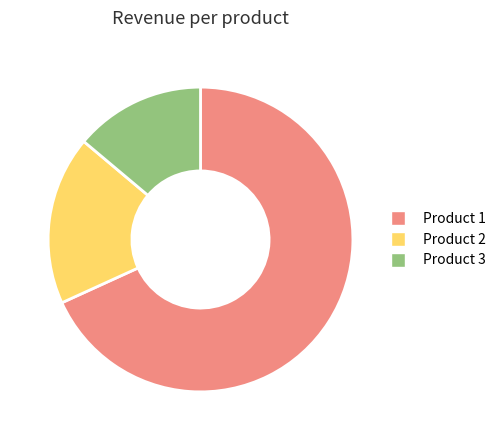

Does any single category account for the majority?

Yes